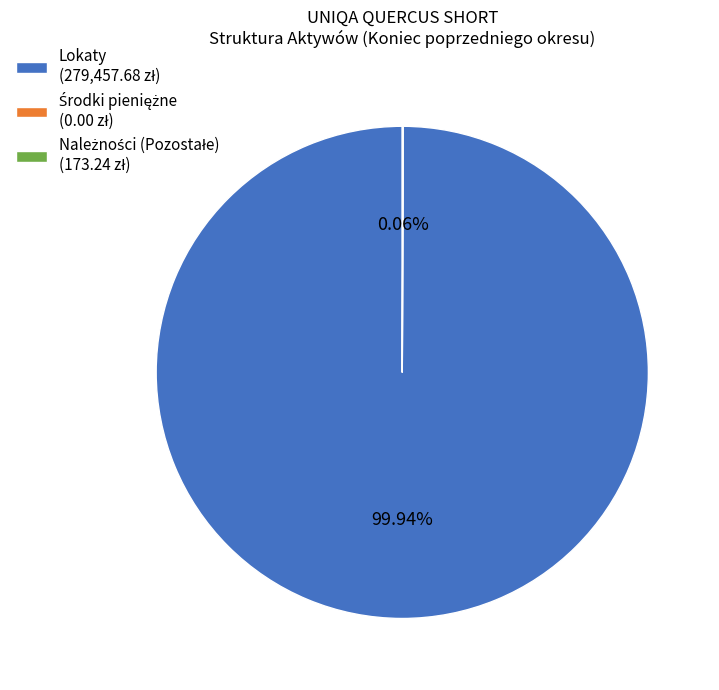

Is there a majority slice in this chart?

Yes